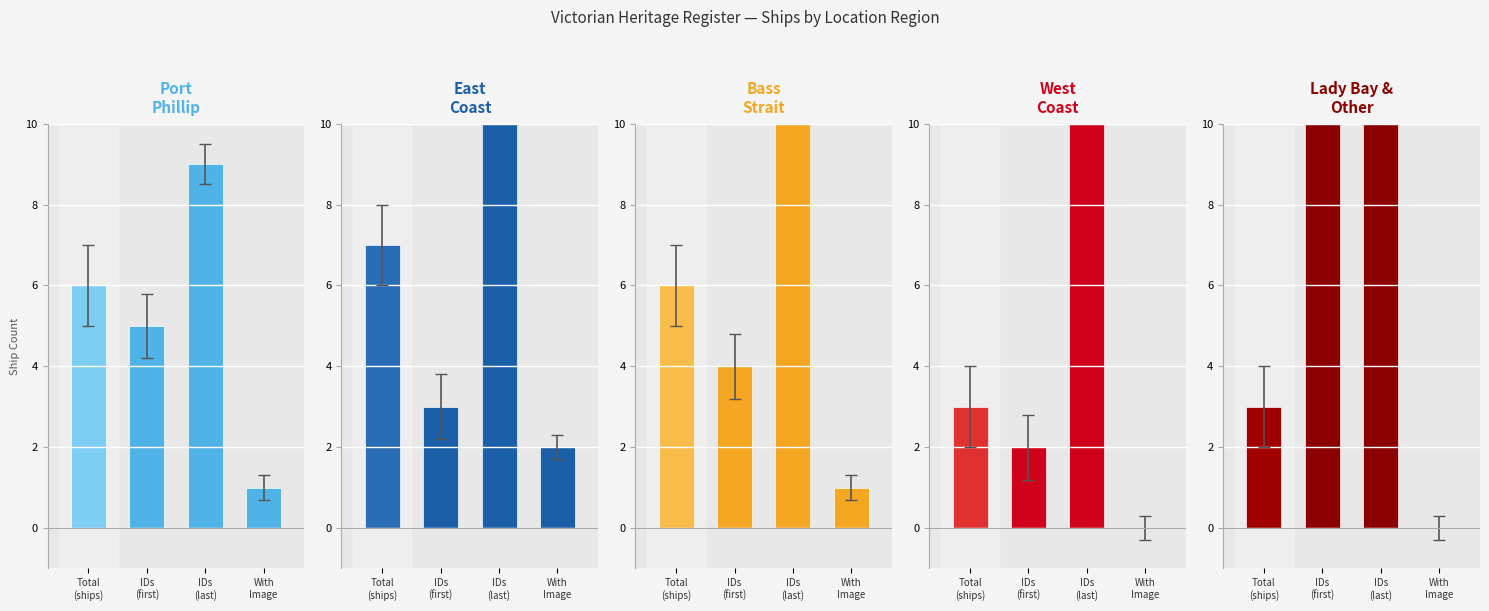

Between IDs
(last) and Total
(ships), which is larger?

IDs
(last)